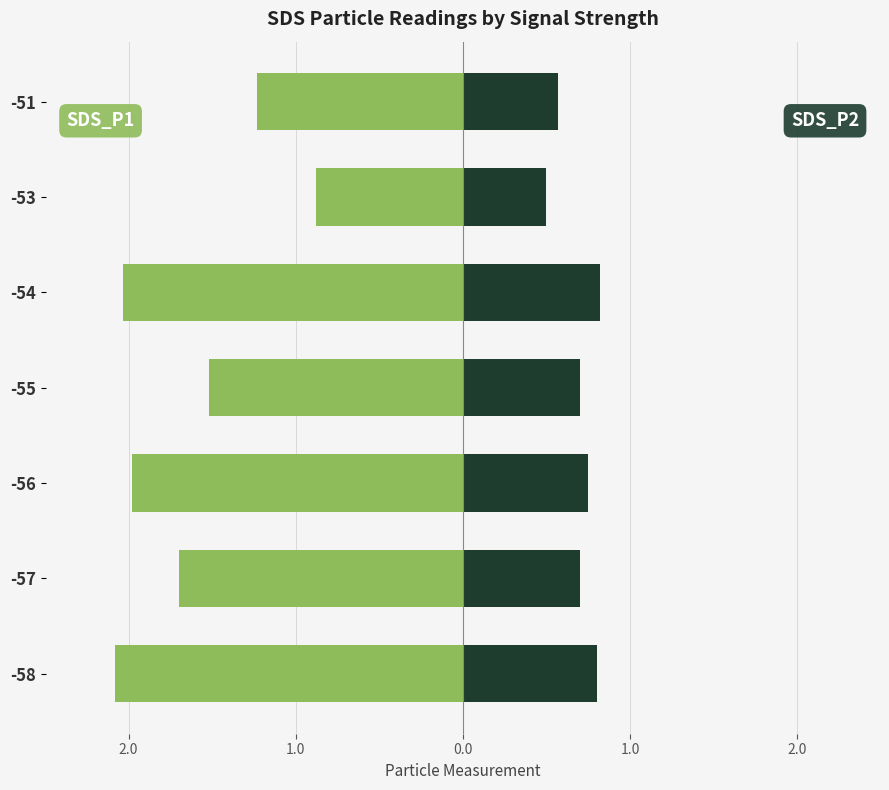

What is the difference between the maximum and second lowest values in the SDS_P2 series?

0.2